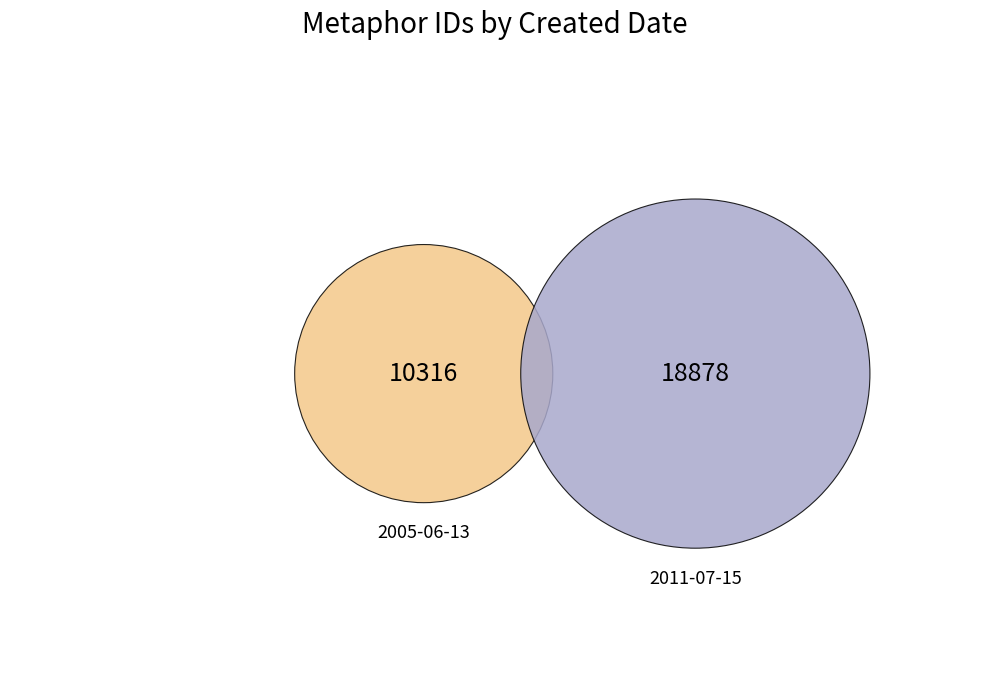

Rank the categories by value from highest to lowest.

2011-07-15, 2005-06-13